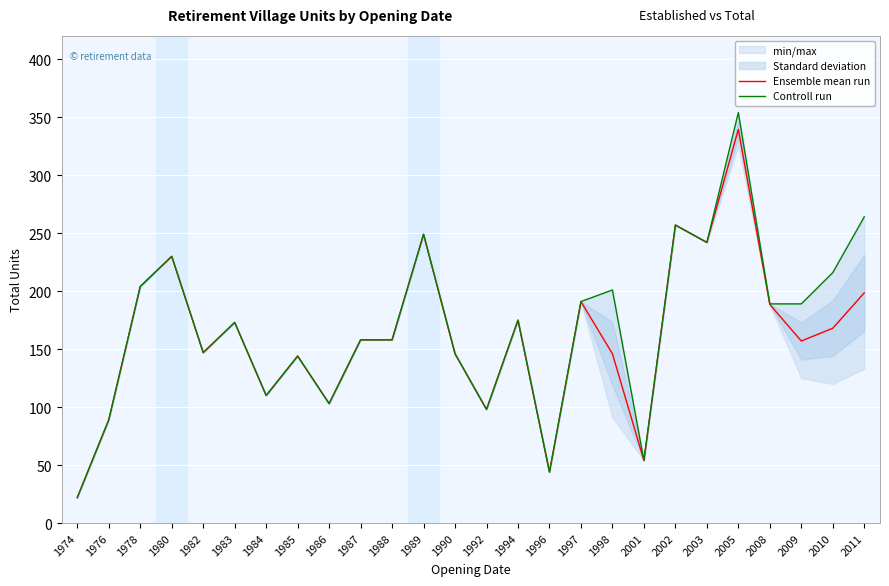

In Controll run, how many points are lower than both neighbors (excluding endpoints)?

7